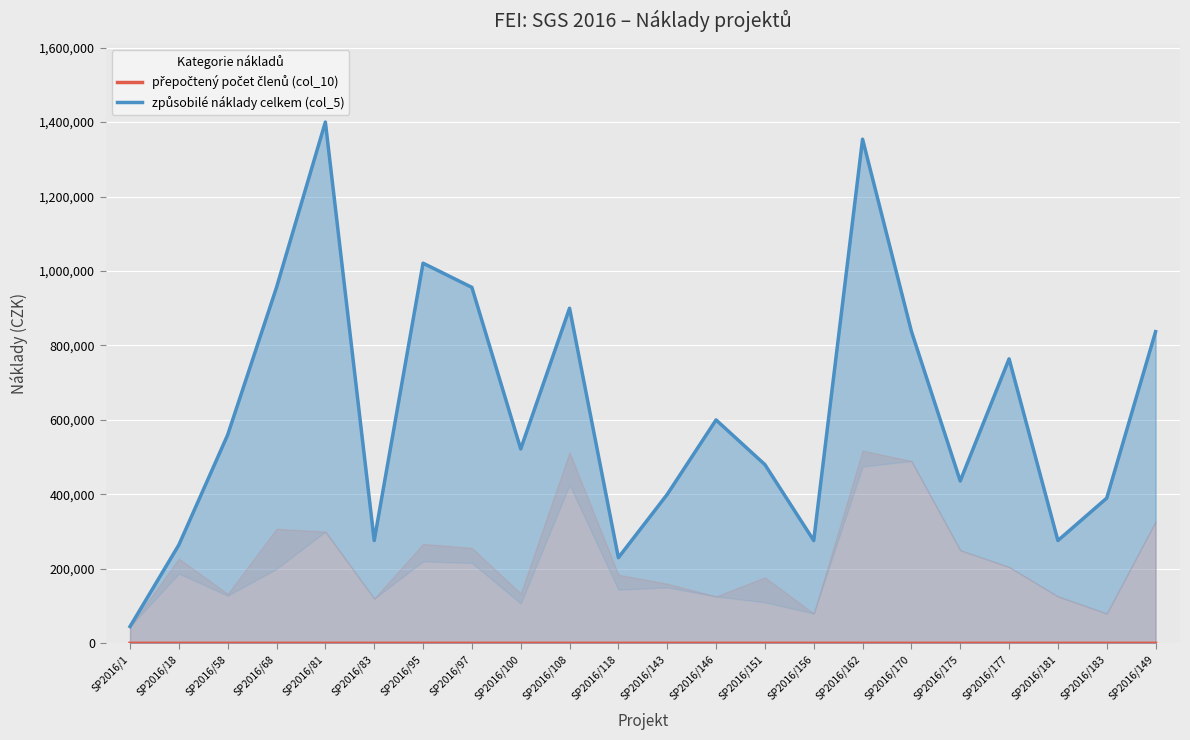

Which category has the lowest value across all series?

SP2016/118